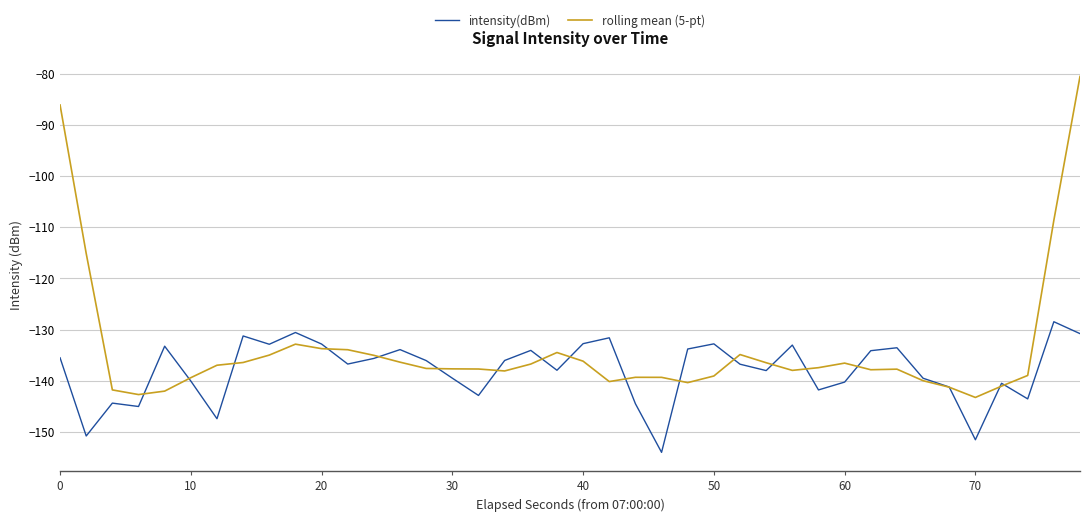

What is the minimum value for rolling mean (5-pt)?

-143.2